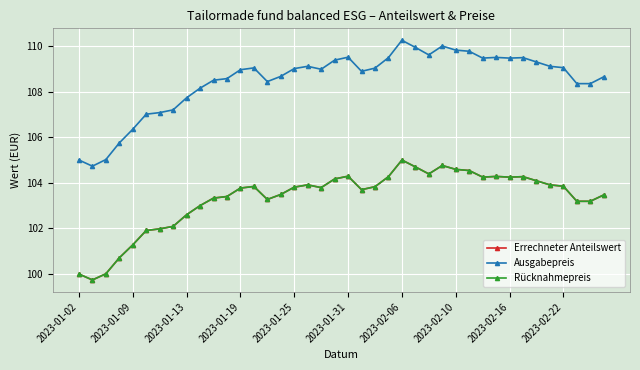

Where is the first local maximum for Rücknahmepreis?

13